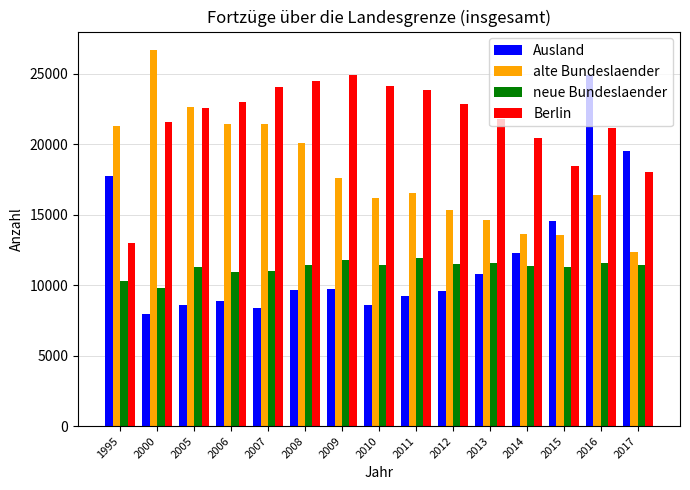

Is it true that Ausland equals 9241 at 2011?

True